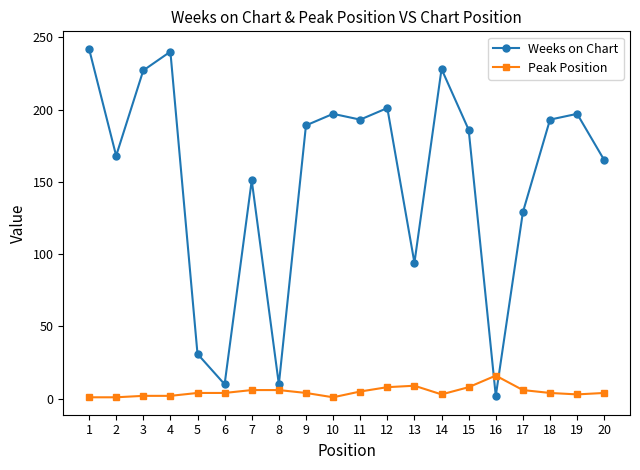

Is this an area chart (filled region under the line)?

No